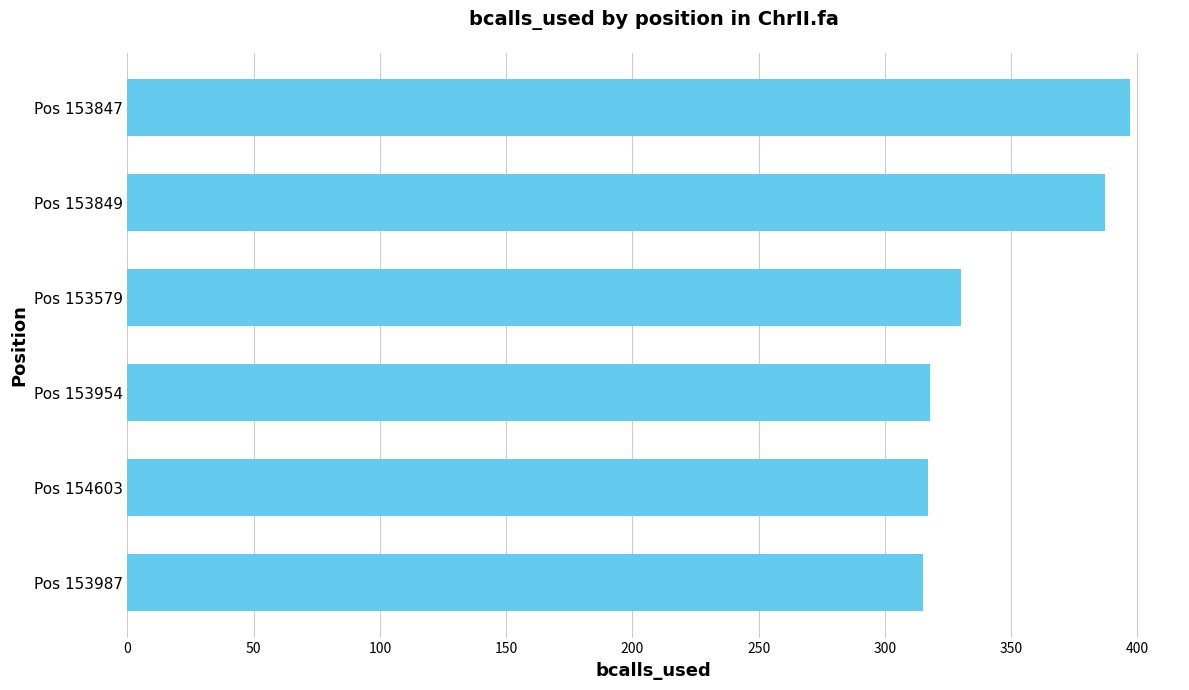

What is the difference between the maximum and minimum values?

82